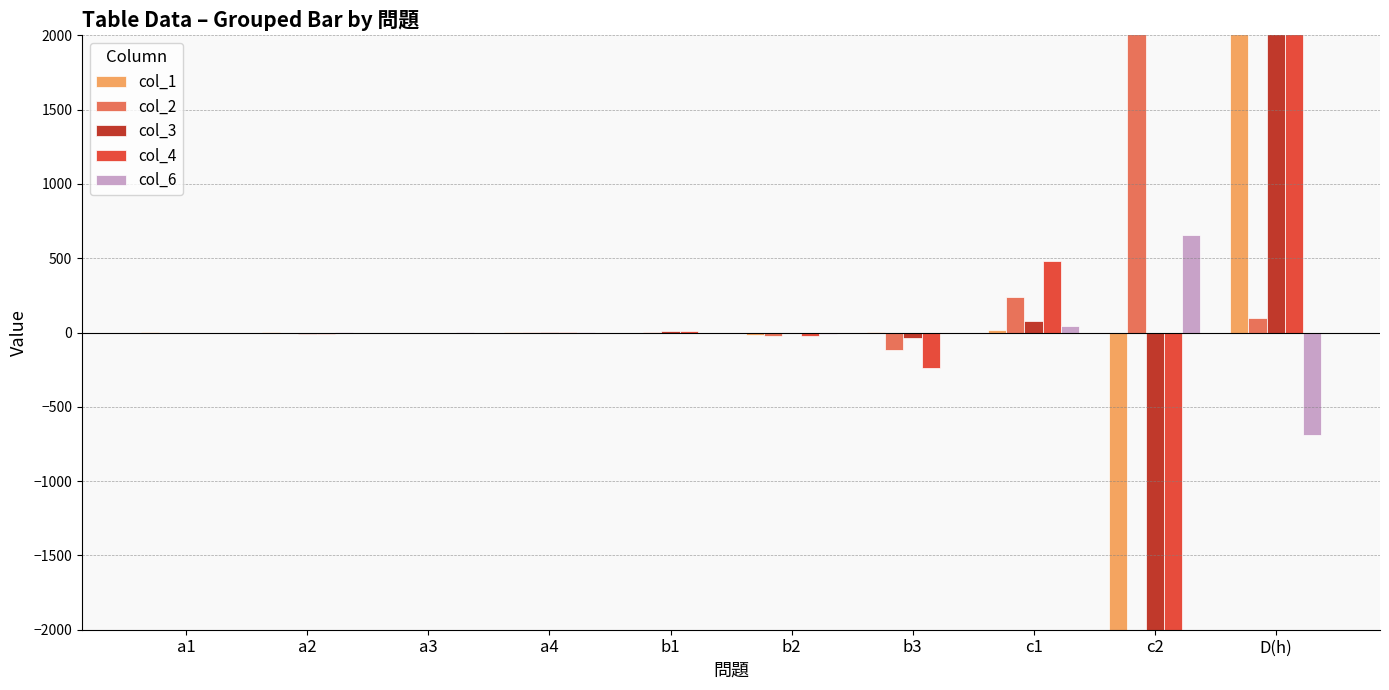

Between a1 and c1, which is larger?

c1